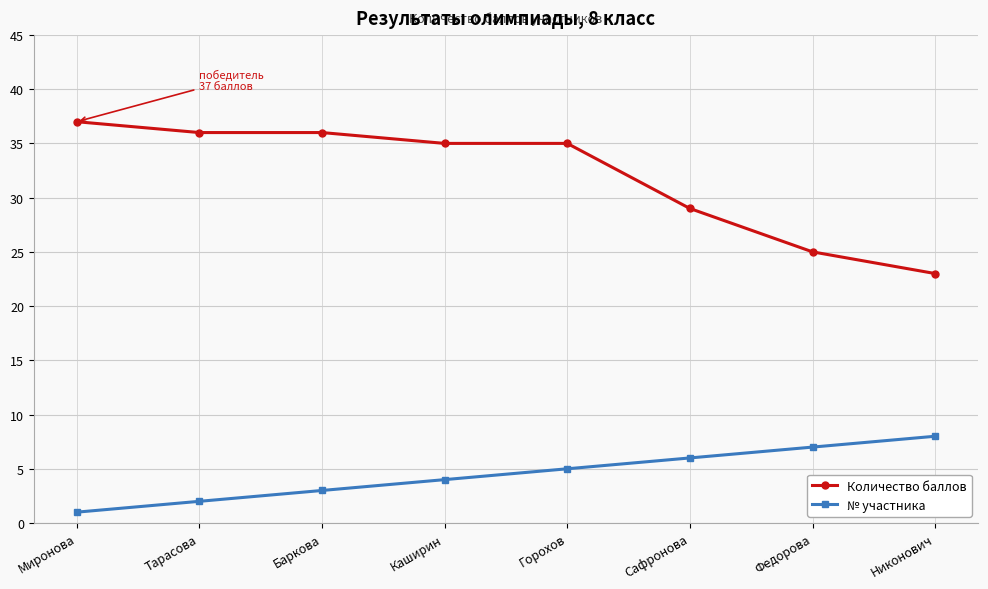

What position from the right is Баркова?

6